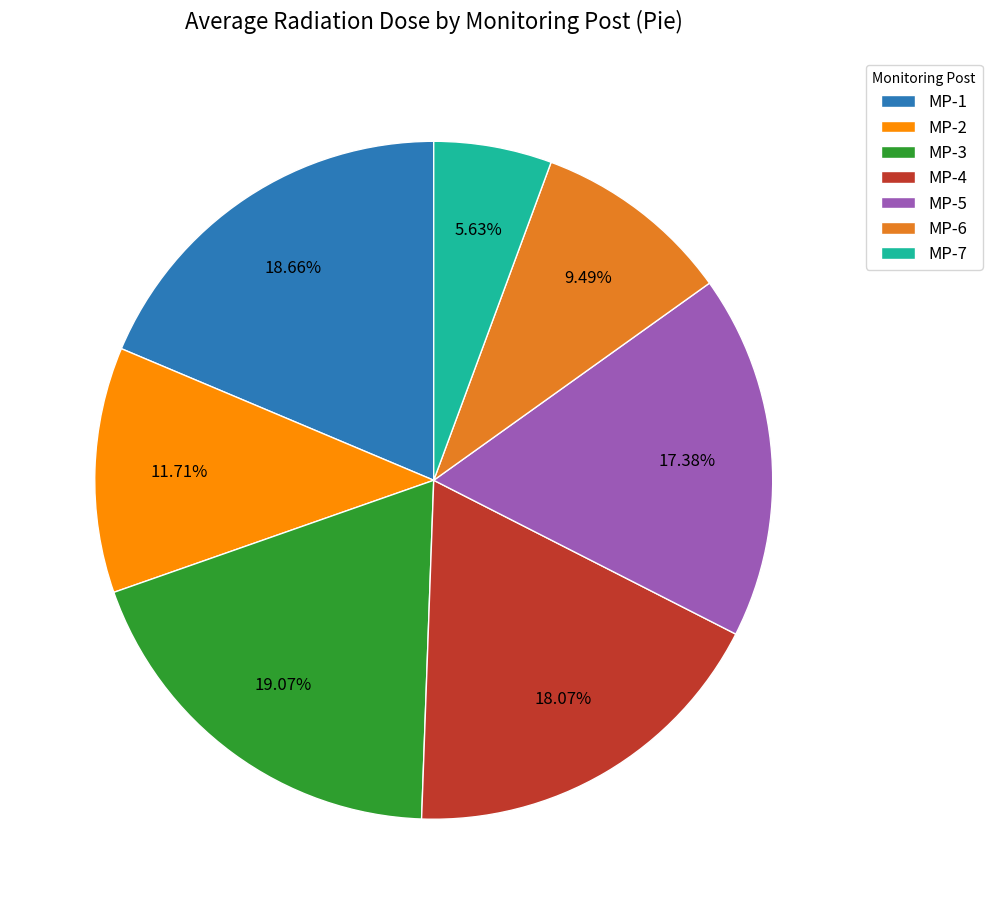

How many segments does this pie chart have?

7